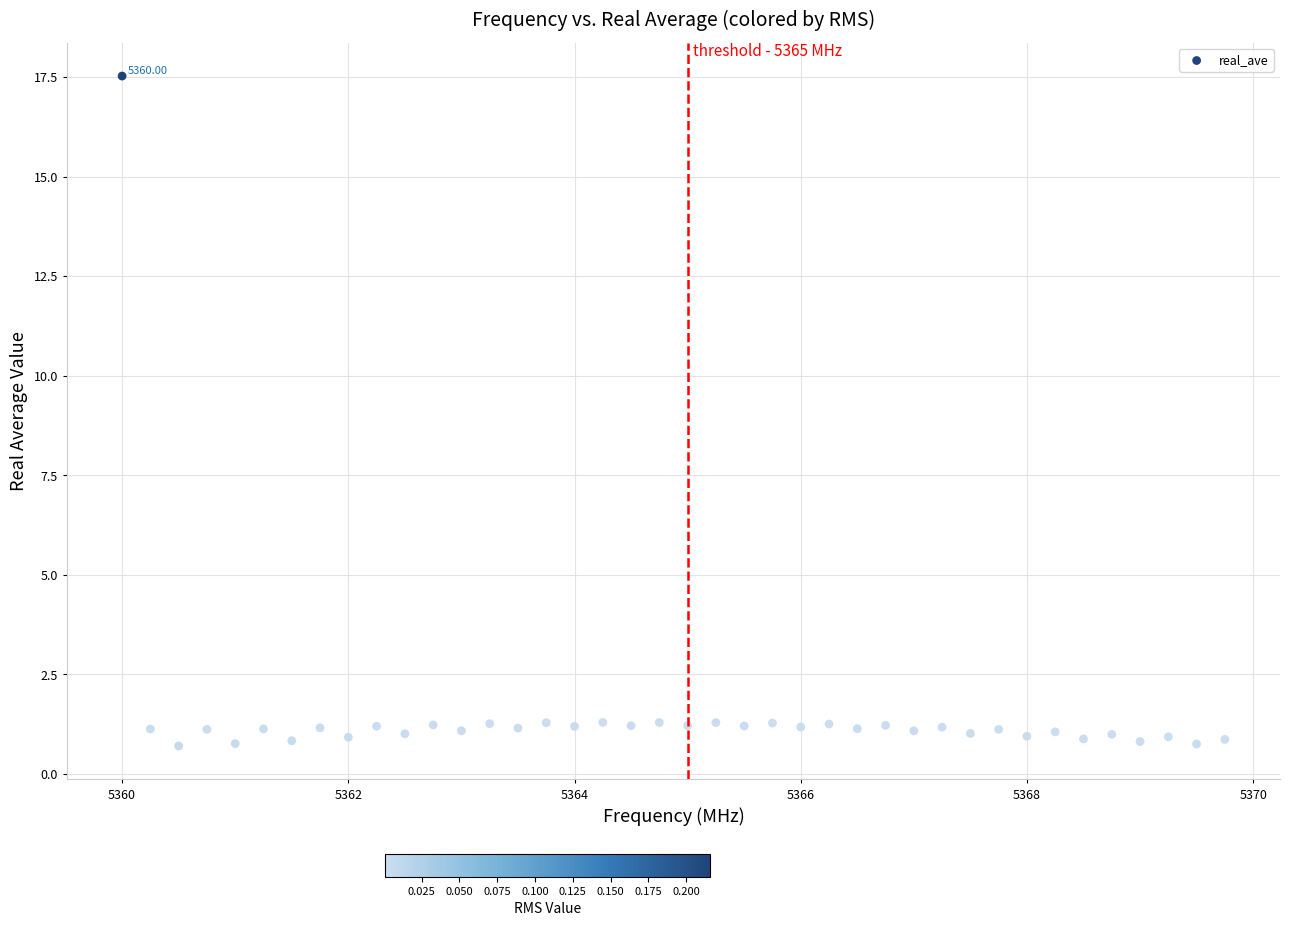

What is the range of Y values (max minus min)?

16.8